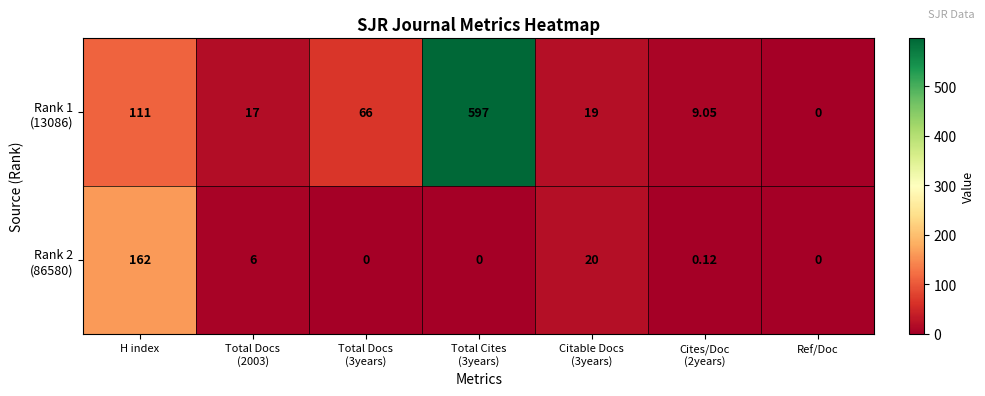

What is the spread (max minus min) of values at Cites/Doc
(2years)?

8.9